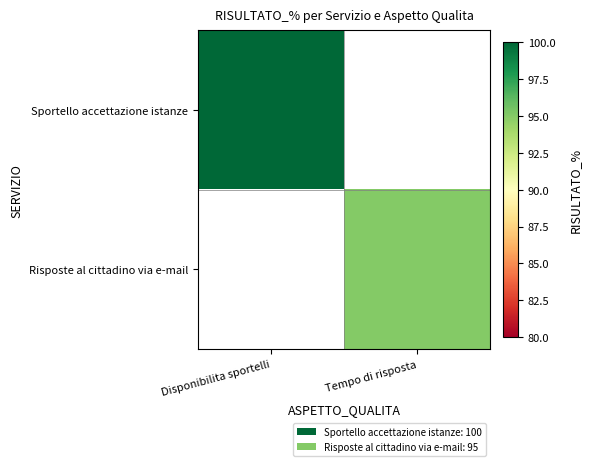

How many series are shown in this chart?

2